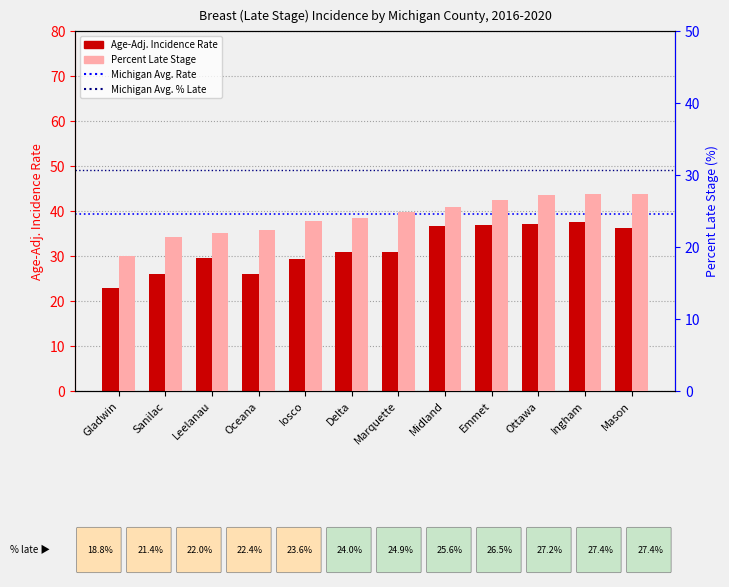

Between Midland and Delta, which is larger?

Midland